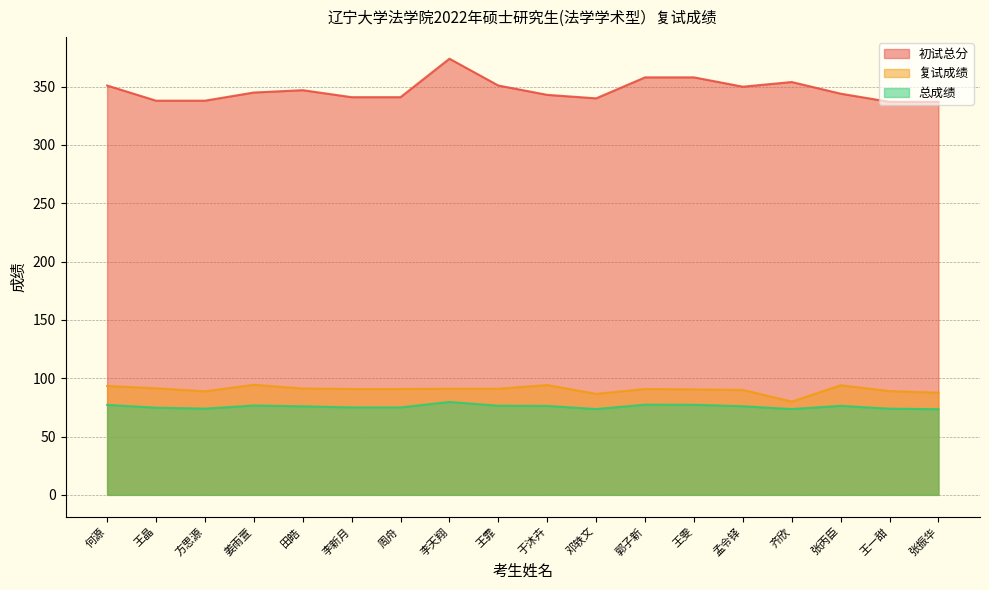

Rank the categories by 初试总分 value from lowest to highest.

王一甜, 张振华, 王晶, 方思源, 邓轶文, 李新月, 周舟, 于沐卉, 张丙臣, 姜雨萱, 田皓, 孟令铎, 何源, 王霏, 齐欣, 郭子新, 王雯, 李天翔